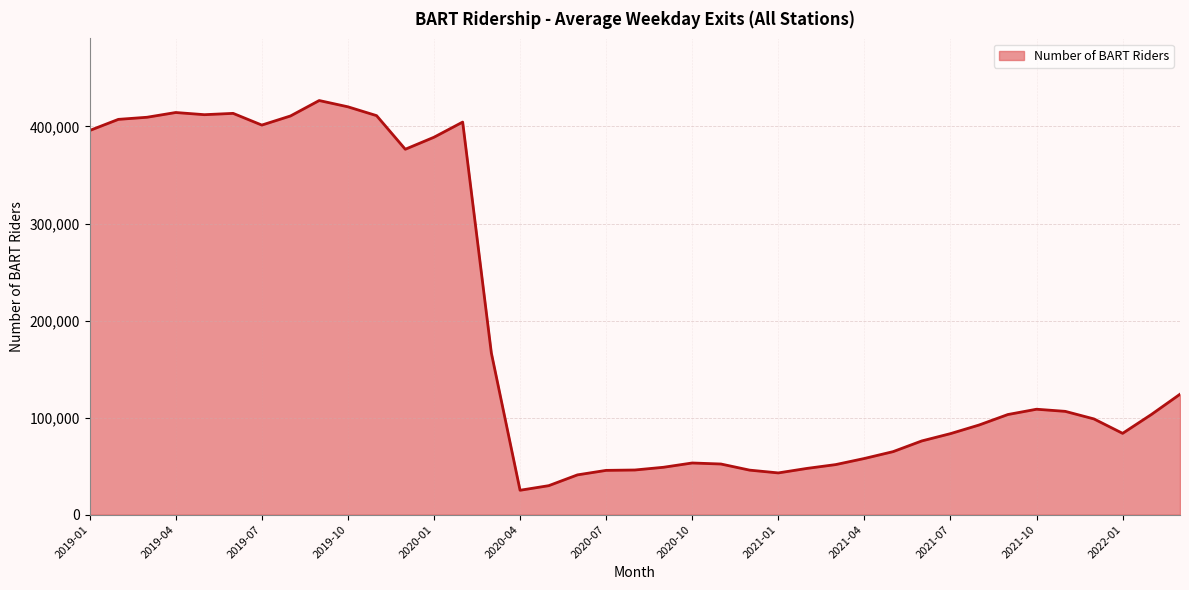

What is the maximum value shown in the chart?

426758